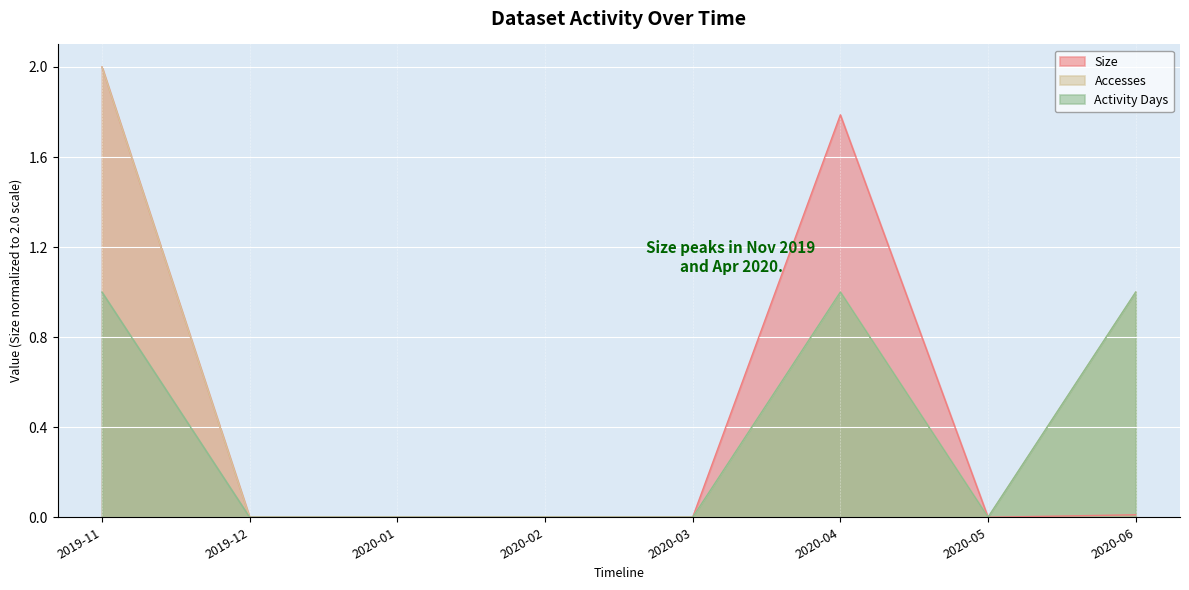

What are all the series names shown in the legend?

Size, Accesses, Activity Days